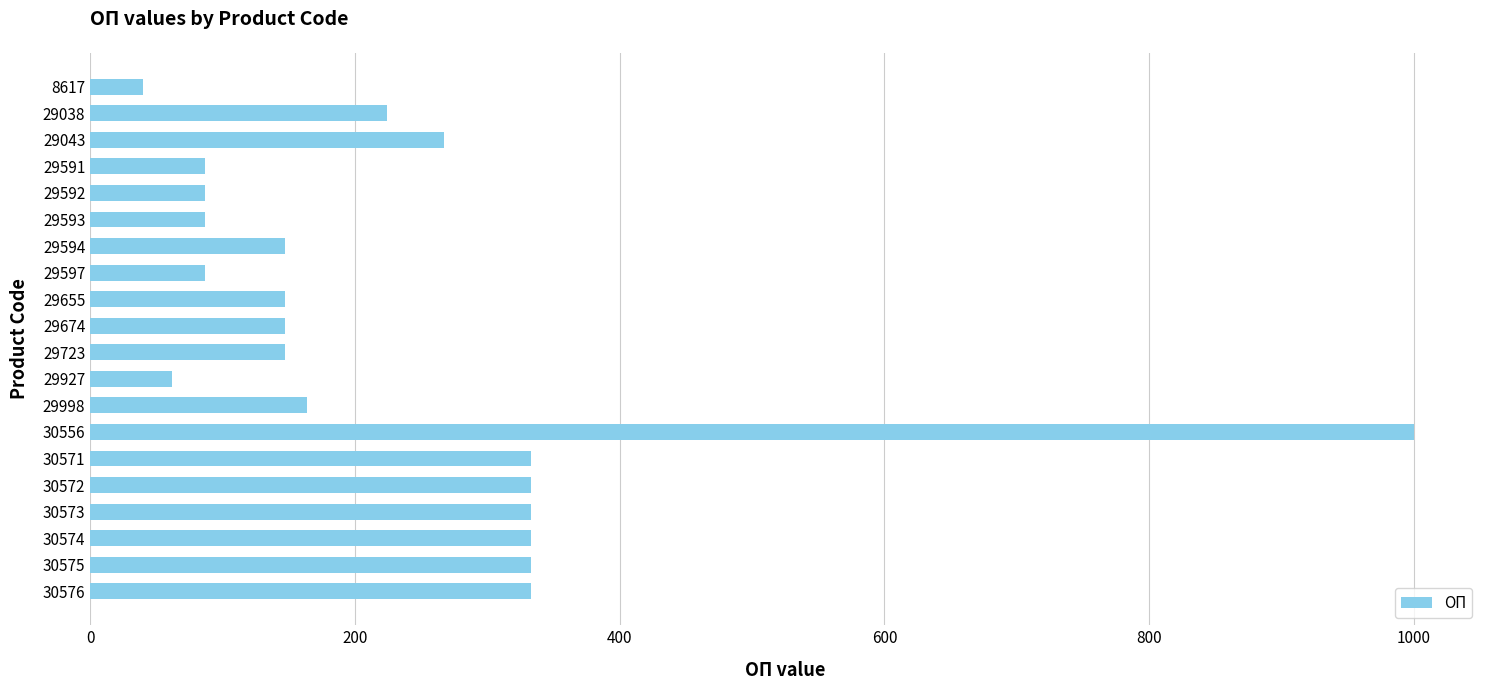

What is the value of the 10th bar from the top?

147